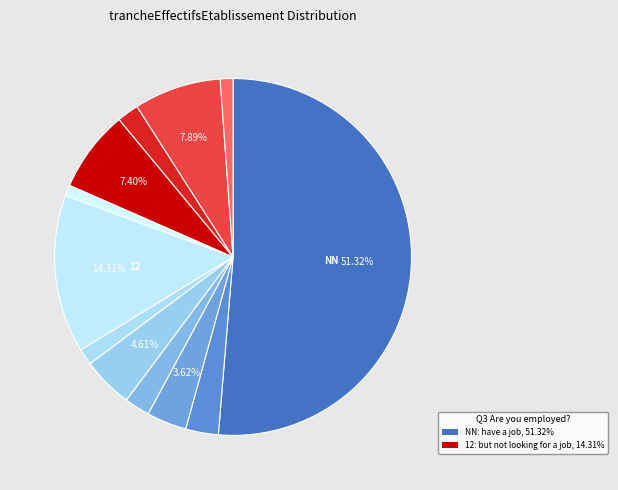

How many segments does this pie chart have?

12